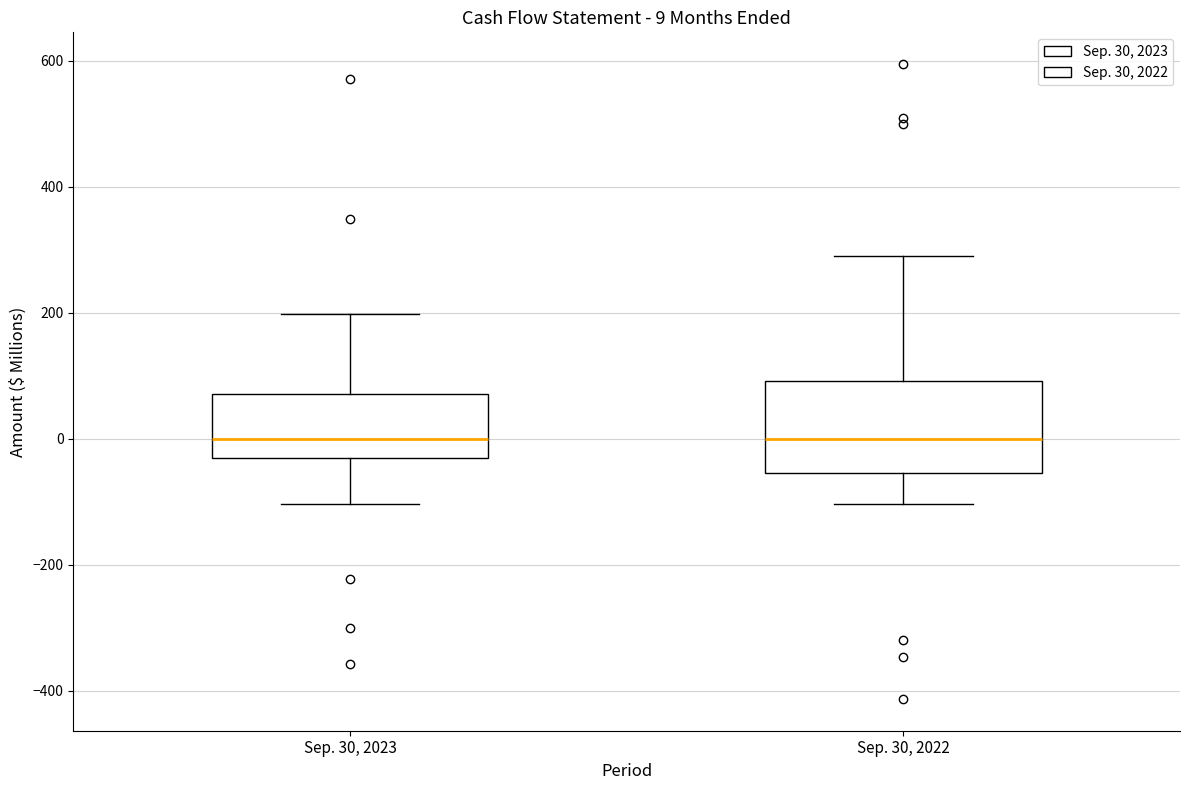

Comparing the boxes themselves (not the whiskers), which one is the tallest?

Sep. 30, 2022